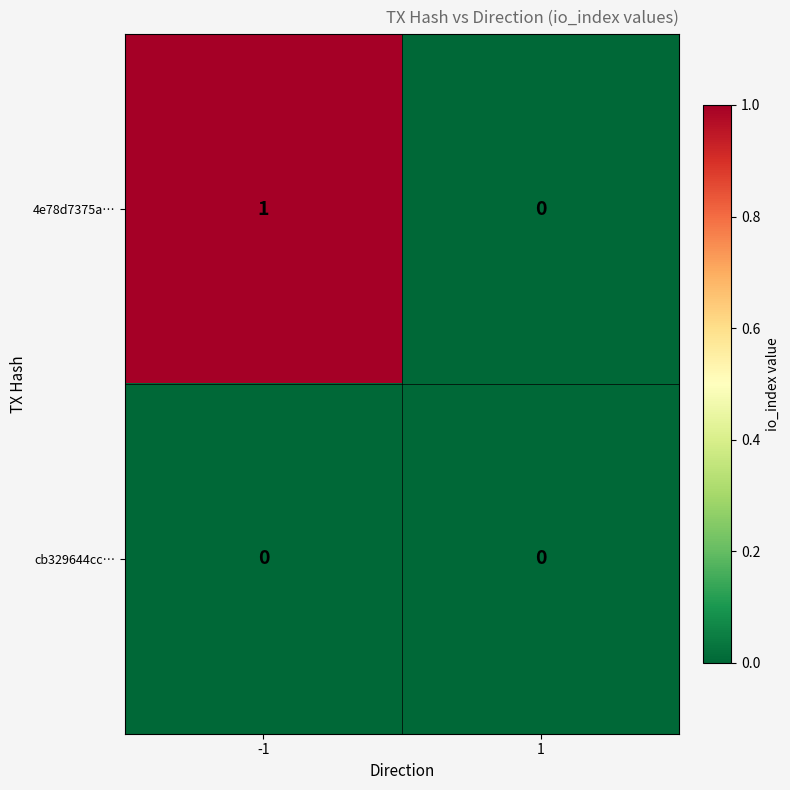

What is the difference between the highest and lowest values at -1?

1